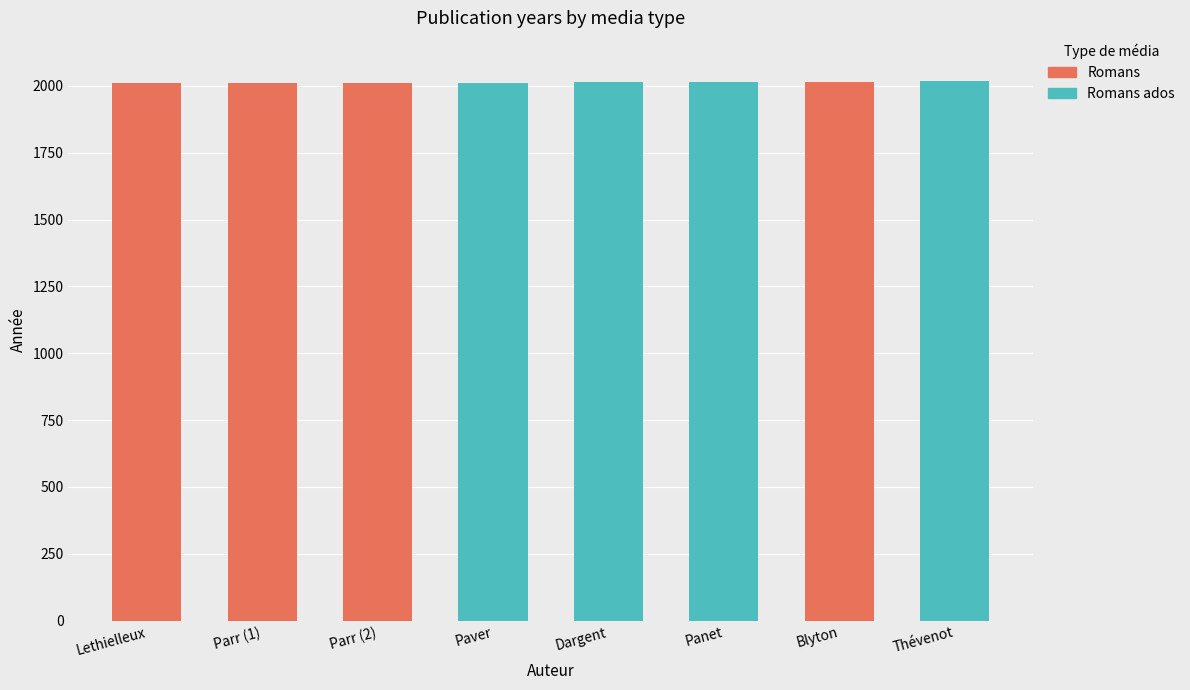

What is the sum of all Romans values?

8048